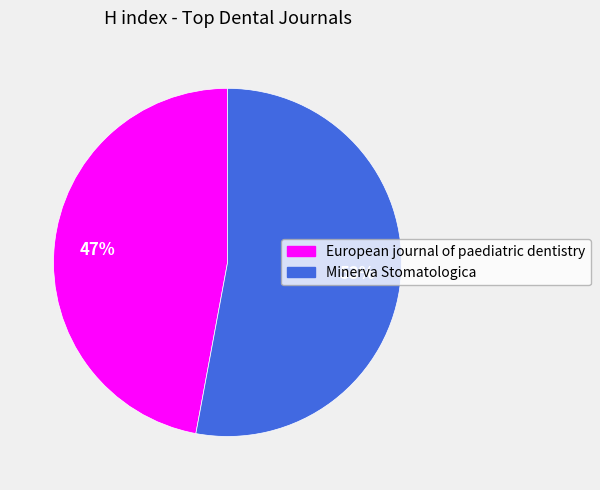

How many slices are in this pie chart?

2